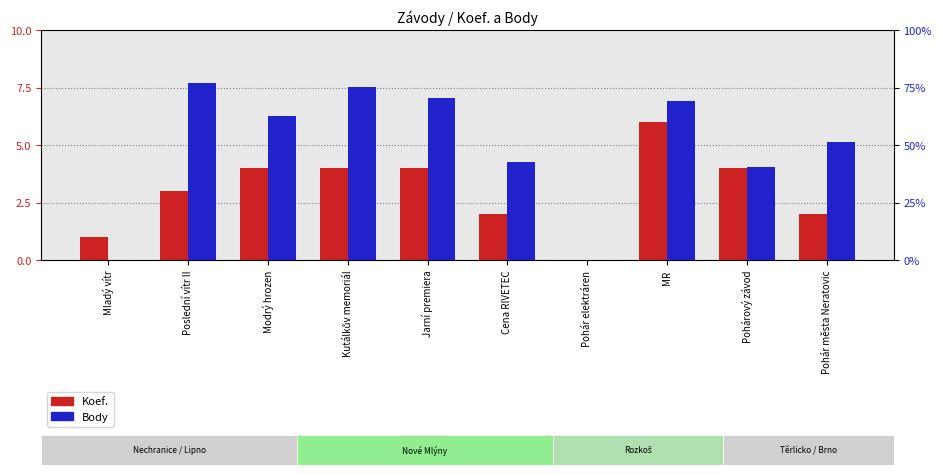

What is the sum of all Body values?

4883